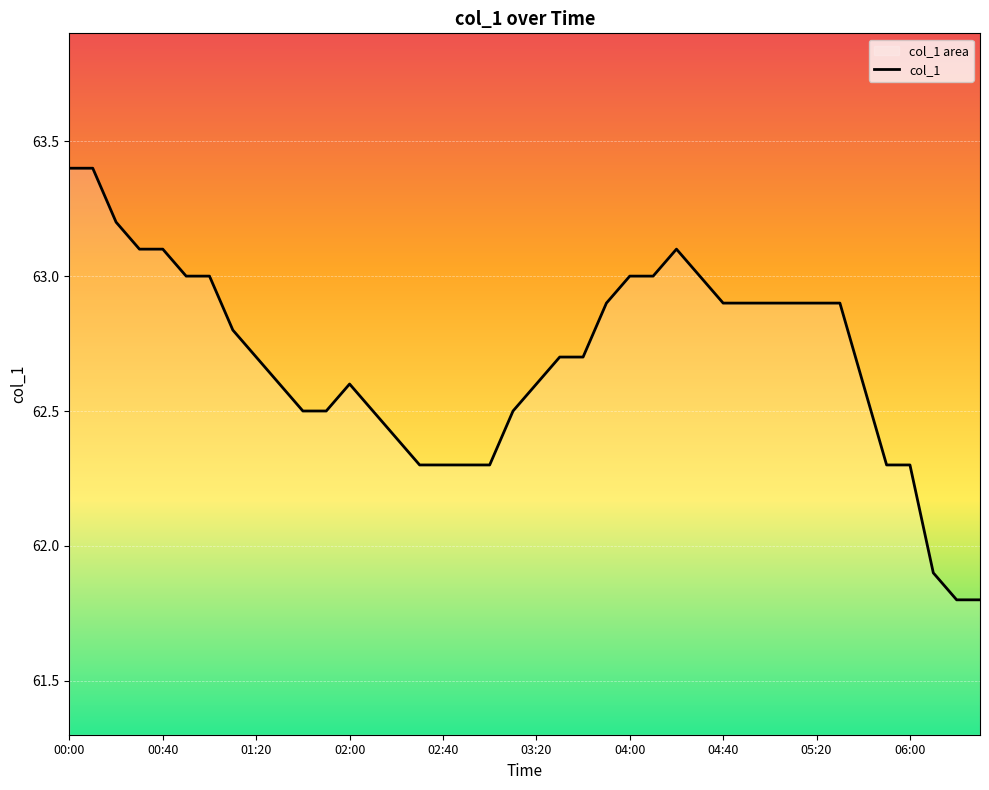

What is the sum of all values?

2507.6